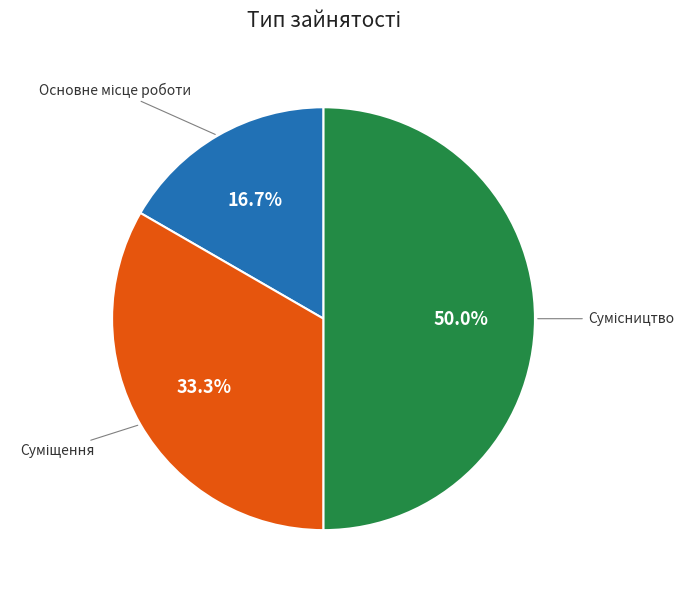

Is there any slice that represents more than half of the pie?

No